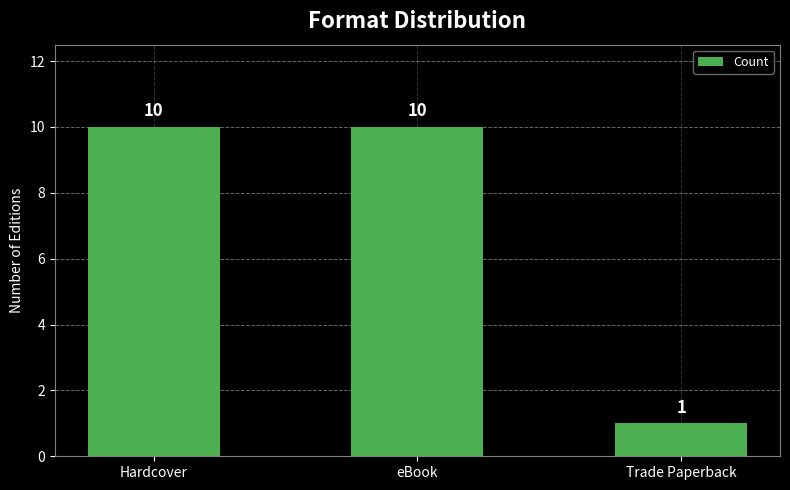

What is the smallest value displayed?

1